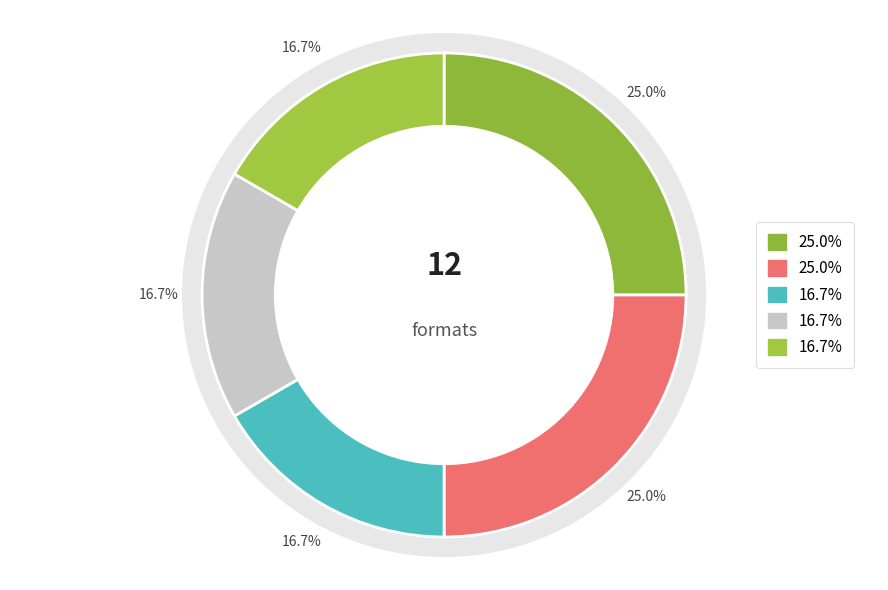

Does any single category account for the majority?

No